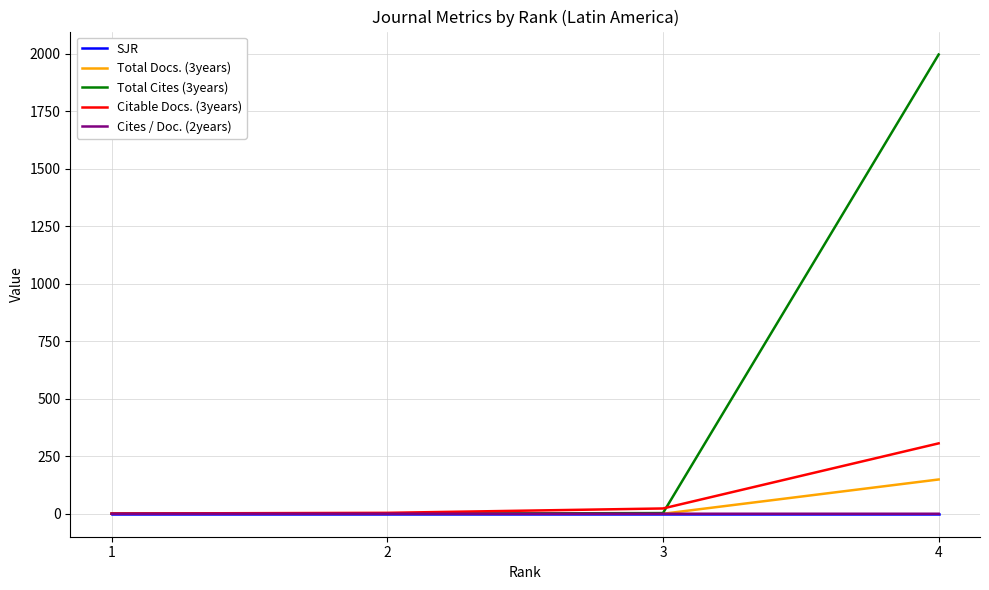

Which label corresponds to the largest value in the chart?

4